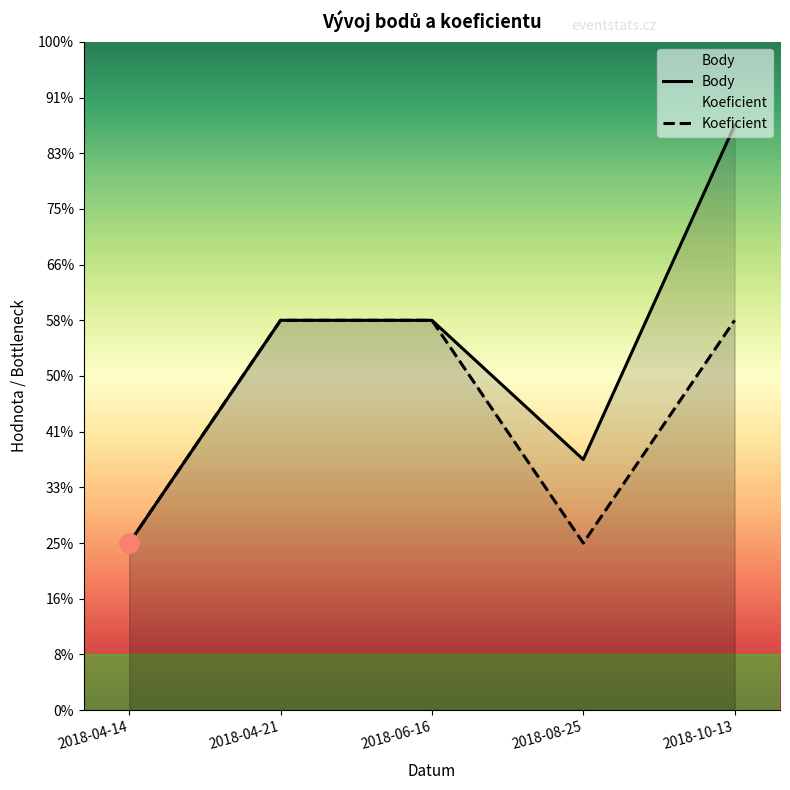

Rank the series by their maximum value, from lowest to highest.

Koeficient, Body